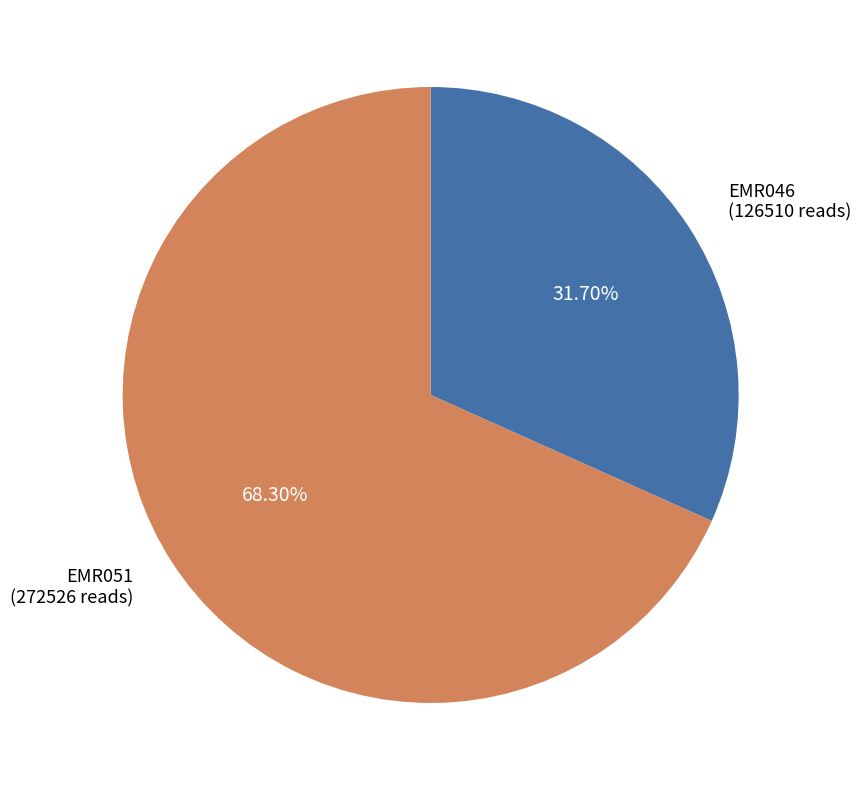

What percentage is the EMR051 slice, to the nearest percent?

68%